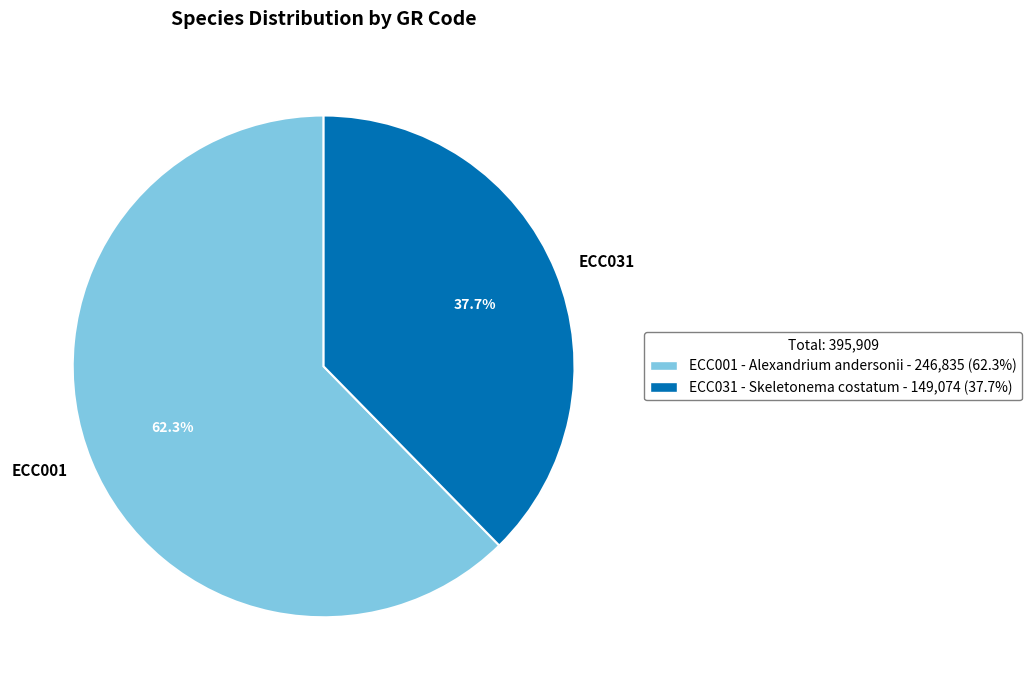

Is there a majority slice in this chart?

Yes